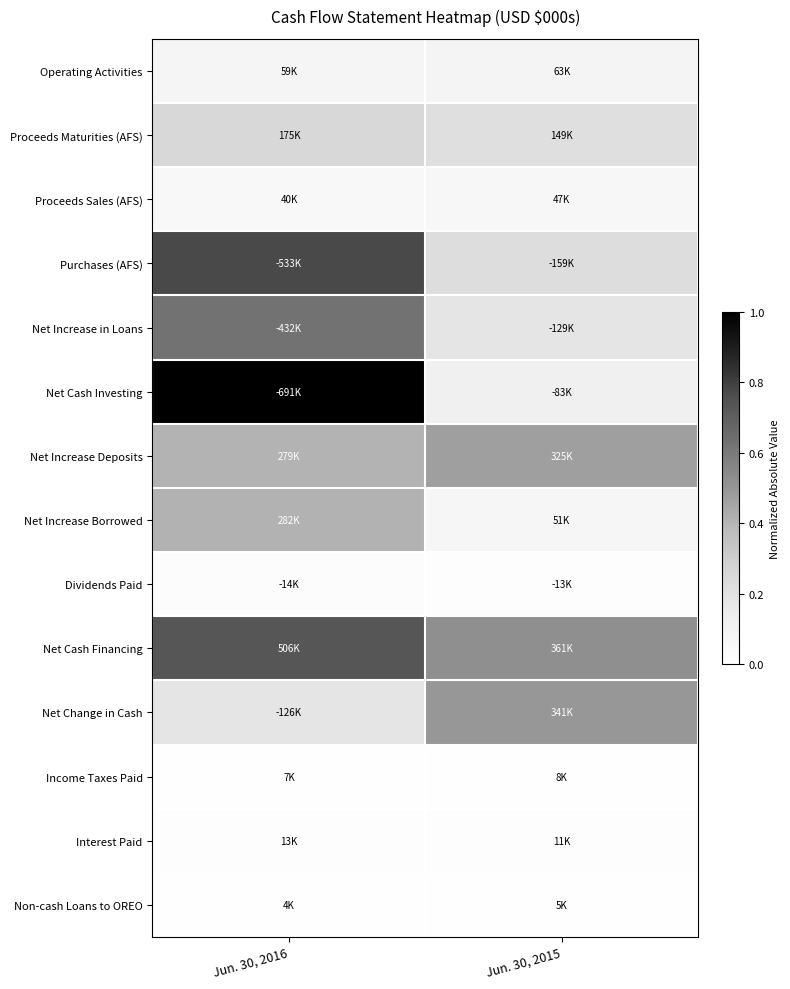

Reading left to right, list all the values displayed in this chart.

Operating Activities: Jun. 30, 2016=0.1	Jun. 30, 2015=0.1
Proceeds Maturities (AFS): Jun. 30, 2016=0.3	Jun. 30, 2015=0.2
Proceeds Sales (AFS): Jun. 30, 2016=0.1	Jun. 30, 2015=0.1
Purchases (AFS): Jun. 30, 2016=0.8	Jun. 30, 2015=0.2
Net Increase in Loans: Jun. 30, 2016=0.6	Jun. 30, 2015=0.2
Net Cash Investing: Jun. 30, 2016=1.0	Jun. 30, 2015=0.1
Net Increase Deposits: Jun. 30, 2016=0.4	Jun. 30, 2015=0.5
Net Increase Borrowed: Jun. 30, 2016=0.4	Jun. 30, 2015=0.1
Dividends Paid: Jun. 30, 2016=0.0	Jun. 30, 2015=0.0
Net Cash Financing: Jun. 30, 2016=0.7	Jun. 30, 2015=0.5
Net Change in Cash: Jun. 30, 2016=0.2	Jun. 30, 2015=0.5
Income Taxes Paid: Jun. 30, 2016=0.0	Jun. 30, 2015=0.0
Interest Paid: Jun. 30, 2016=0.0	Jun. 30, 2015=0.0
Non-cash Loans to OREO: Jun. 30, 2016=0.0	Jun. 30, 2015=0.0